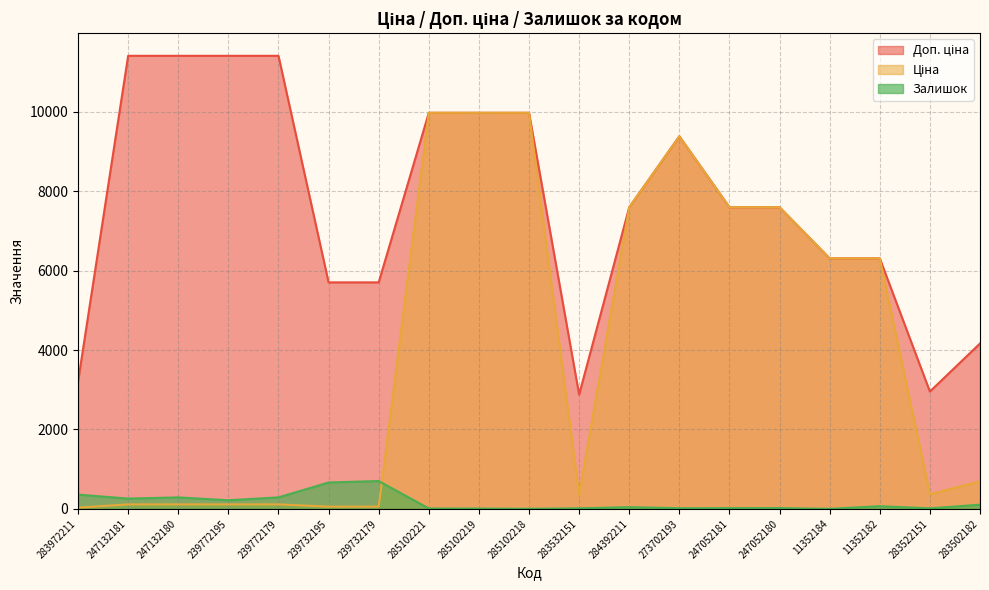

What is the sum of all Доп. ціна values?

144971.1